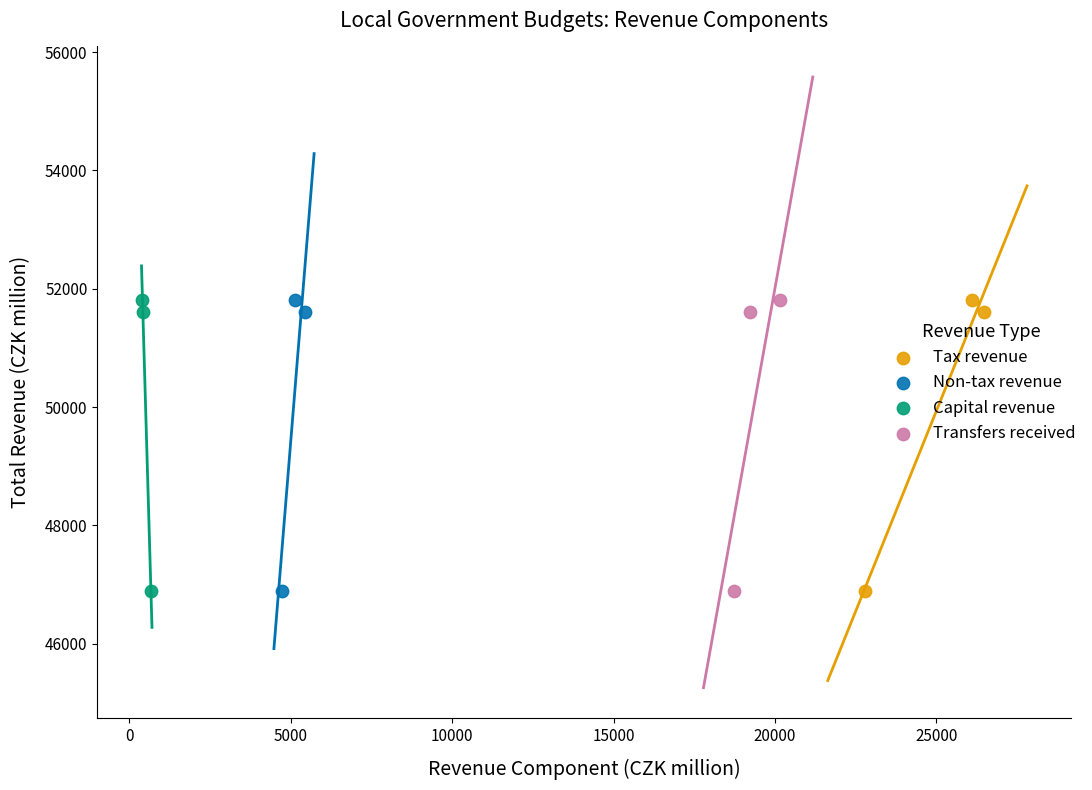

What are all the series names shown in the legend?

Tax revenue, Non-tax revenue, Capital revenue, Transfers received